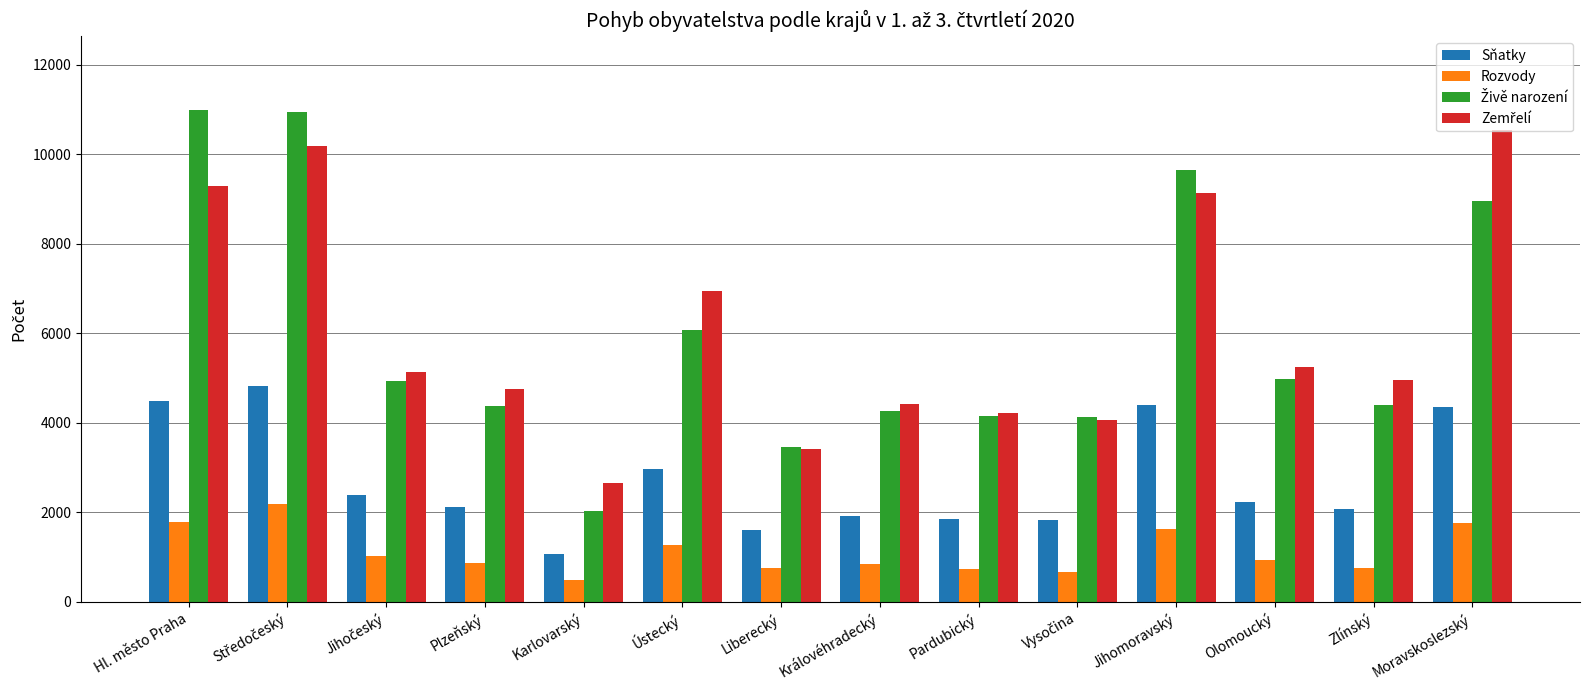

What is the maximum value for Sňatky?

4832